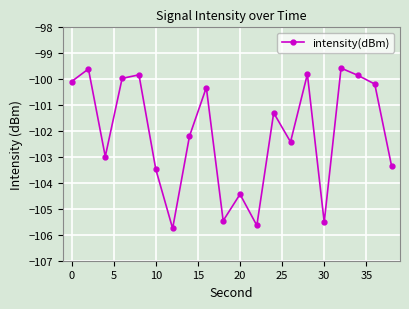

What is the value of the 11th point from the left?

-104.4